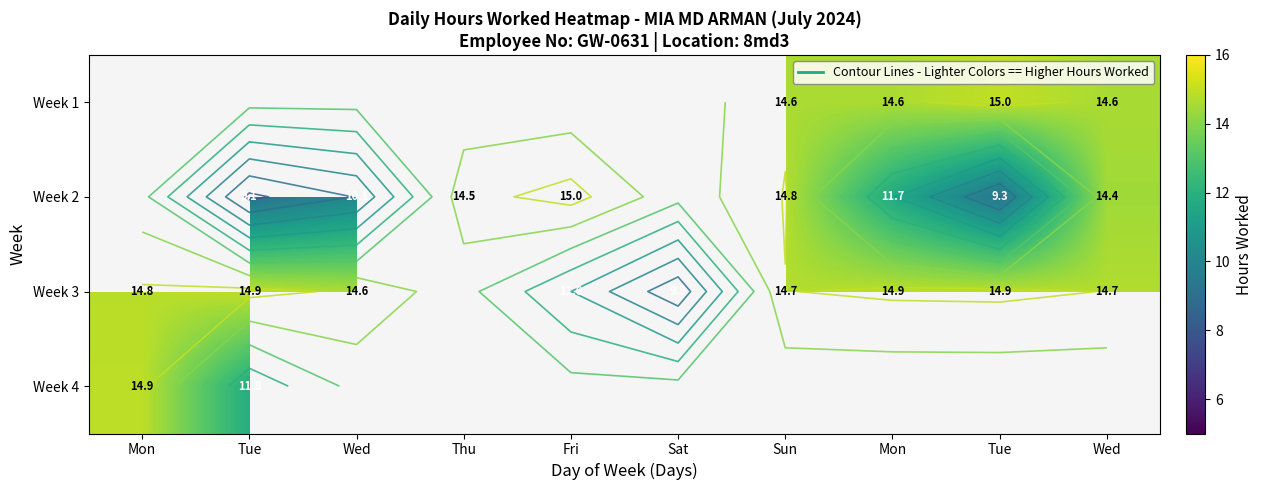

Is it true that Week 2 equals 9.1 at Tue?

True